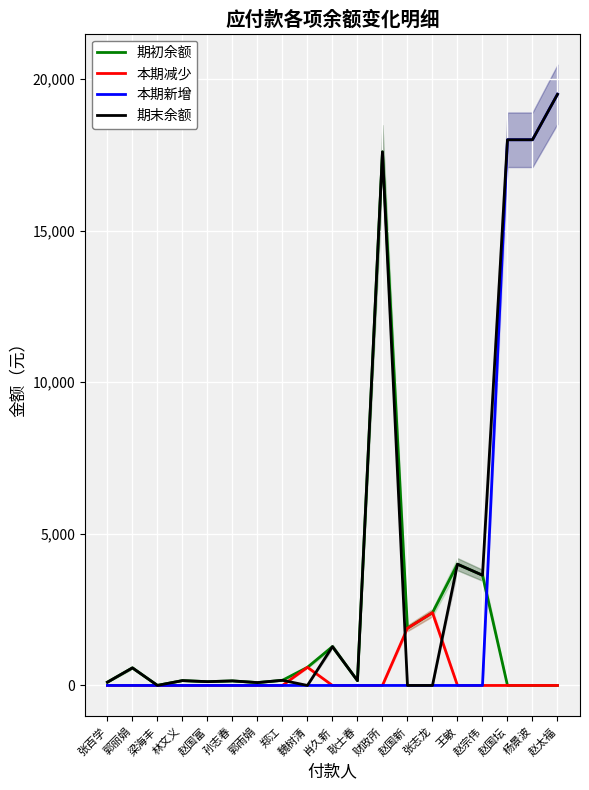

True or false: 期末余额 has more than 2 points higher than both neighbors.

True